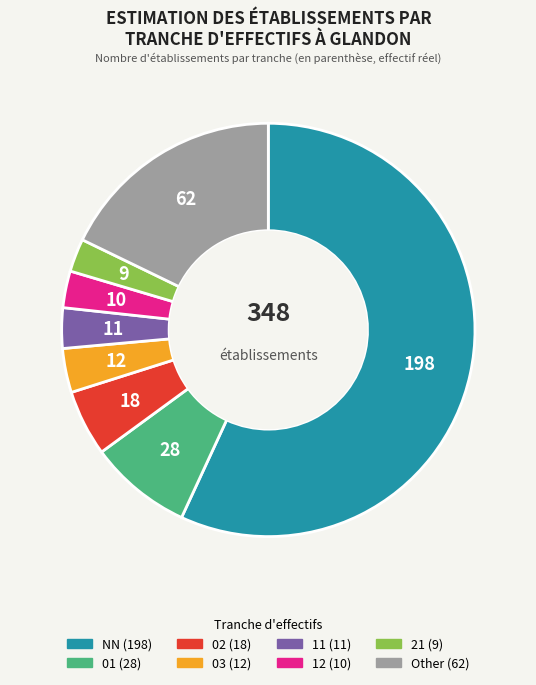

Approximately how many times larger is the value at 12 compared to 01?

0.4